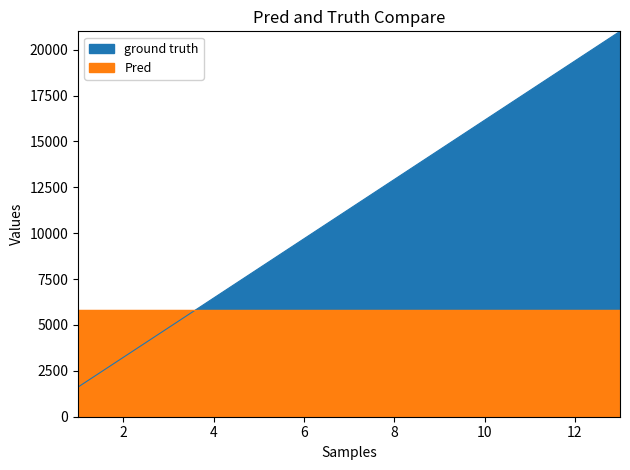

What is the change in value from 4 to 11?

+11307.7